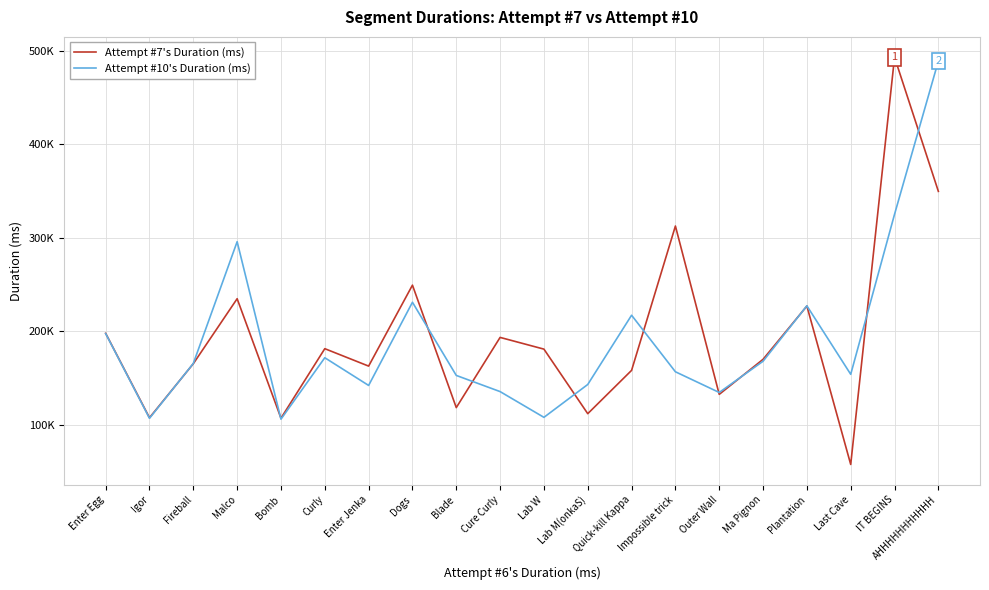

Does the chart display data point markers on the line(s)?

No